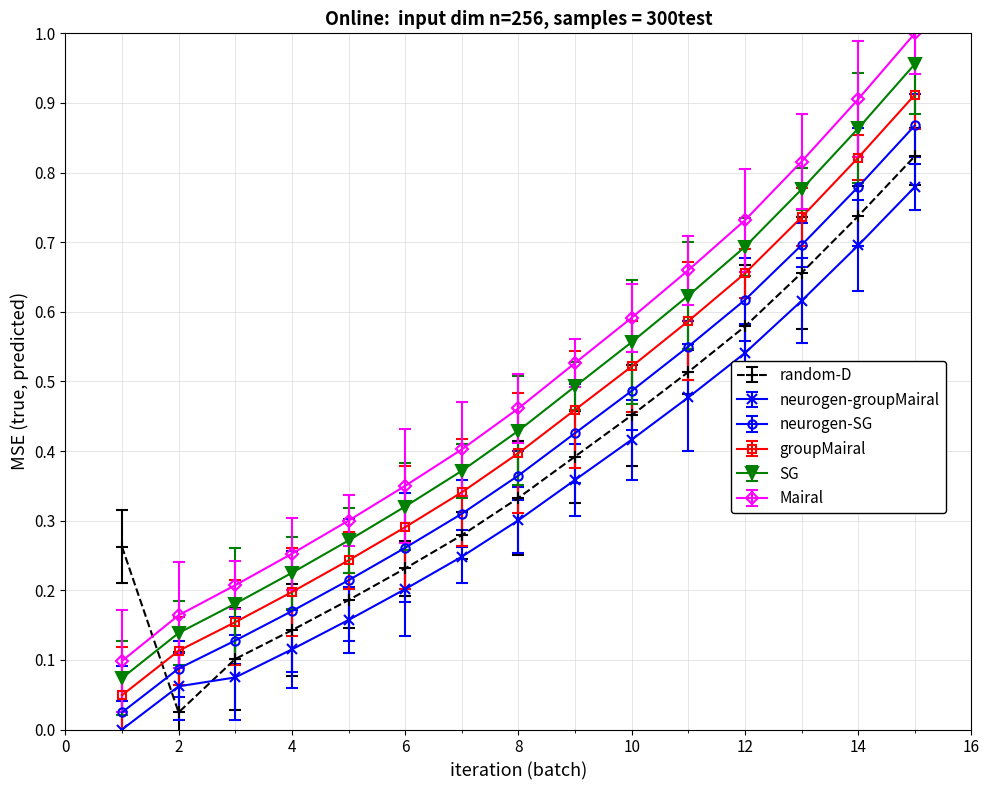

Count the Mairal values in the range 0 to 1.

15